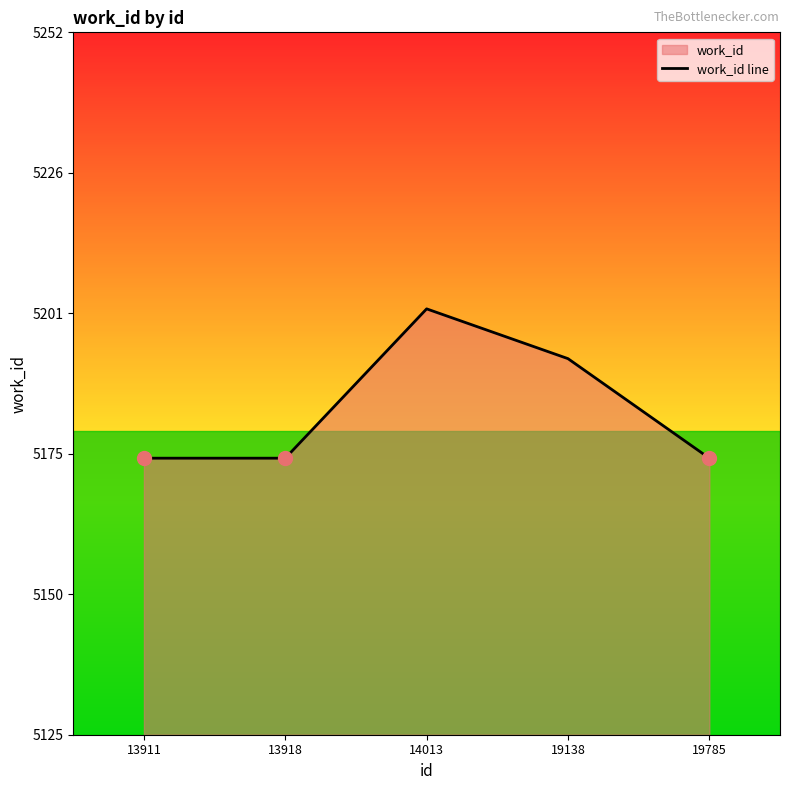

Which has a higher value, 13918 or 14013?

14013